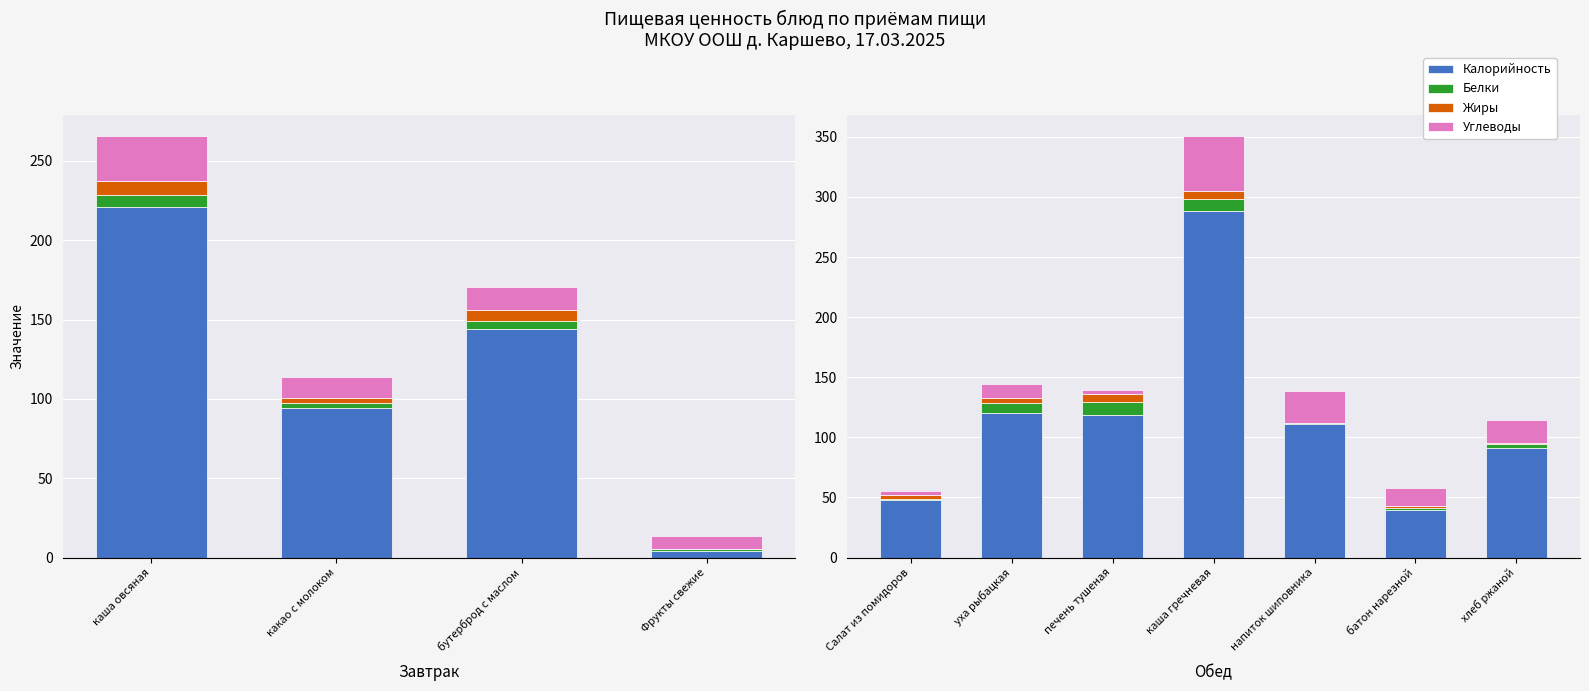

Between батон нарезной and Салат из помидоров, which is larger?

Салат из помидоров